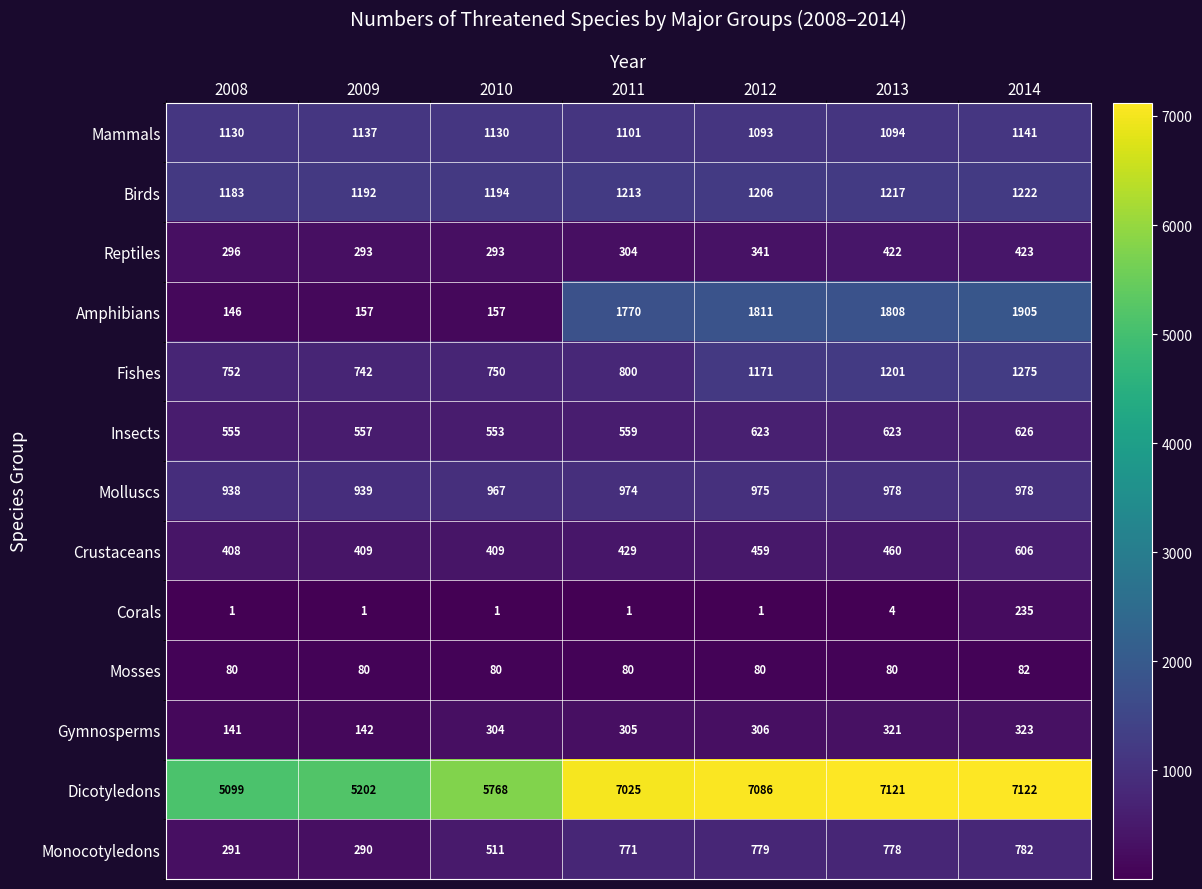

True or false: Dicotyledons has a value of 2302 at 2009.

False